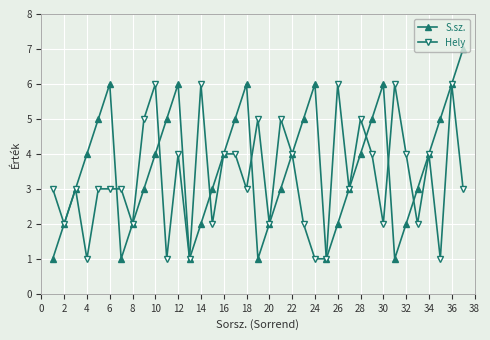

What is the highest value of the Hely series?

6